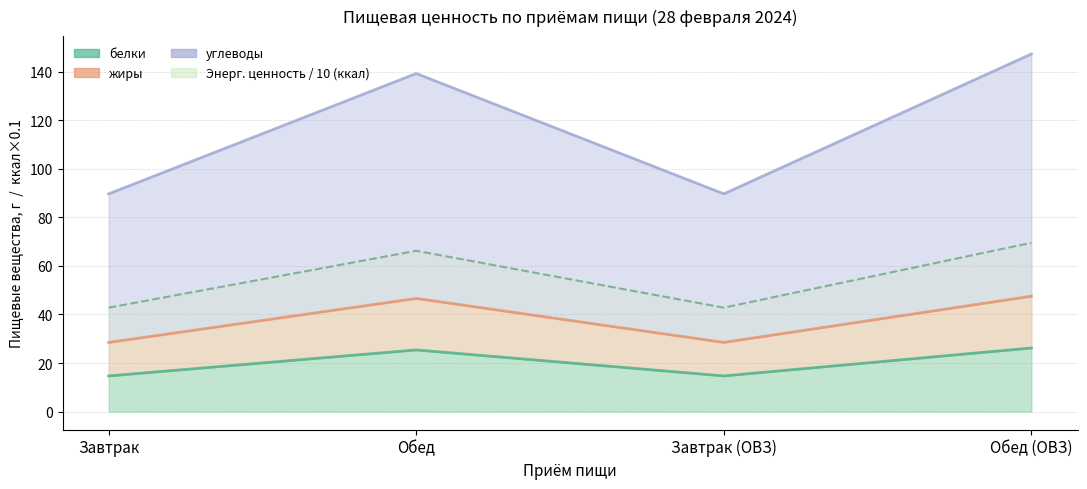

Between Завтрак and Обед (ОВЗ), which series saw the biggest shift?

углеводы